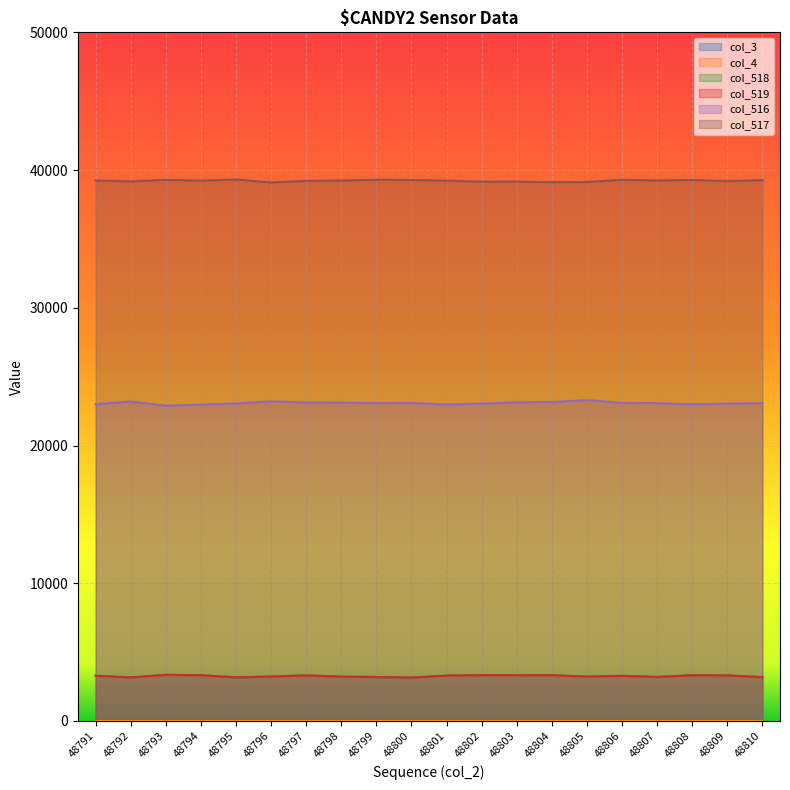

At how many categories does at least one series exceed 29580?

20